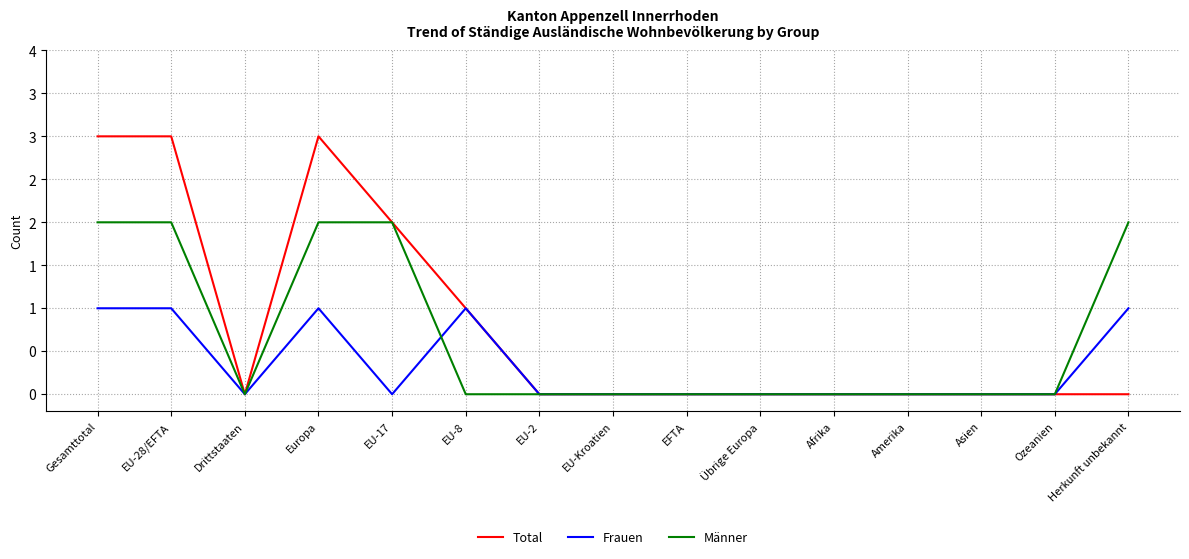

Which series changed the most between EU-28/EFTA and EFTA?

Total